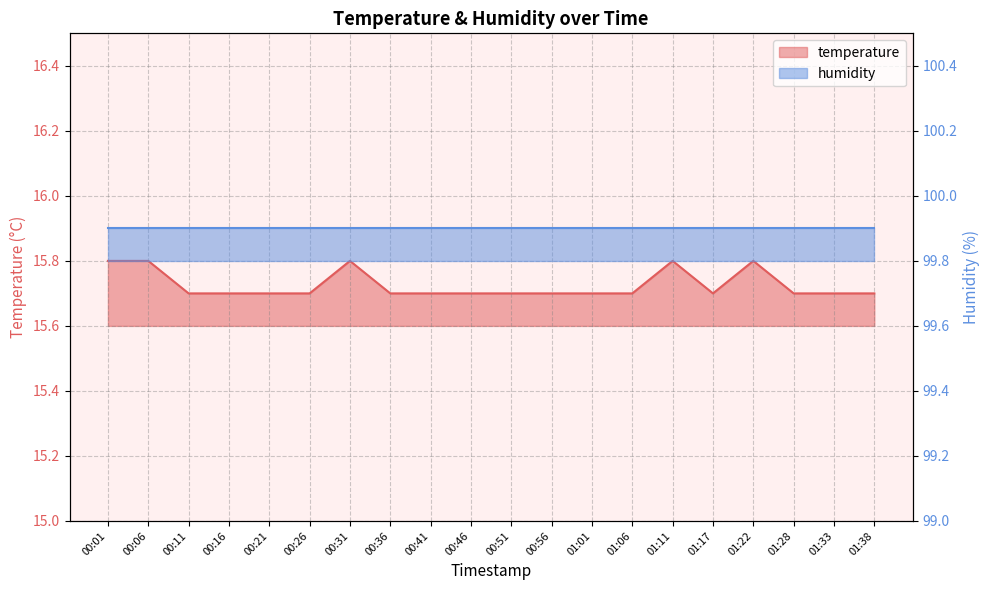

The value at 00:36 is 15.7. True or false?

True